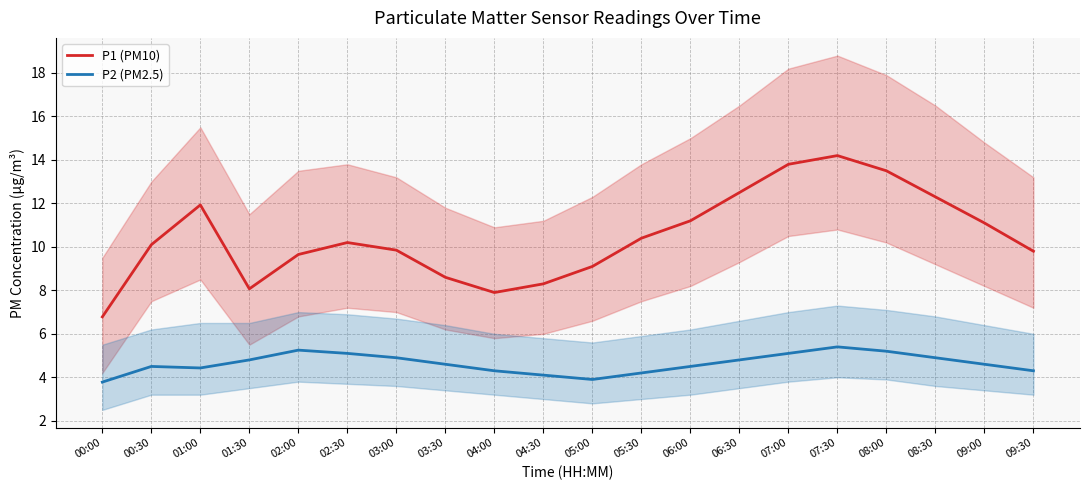

What is the label of the 9th point from the left?

04:00